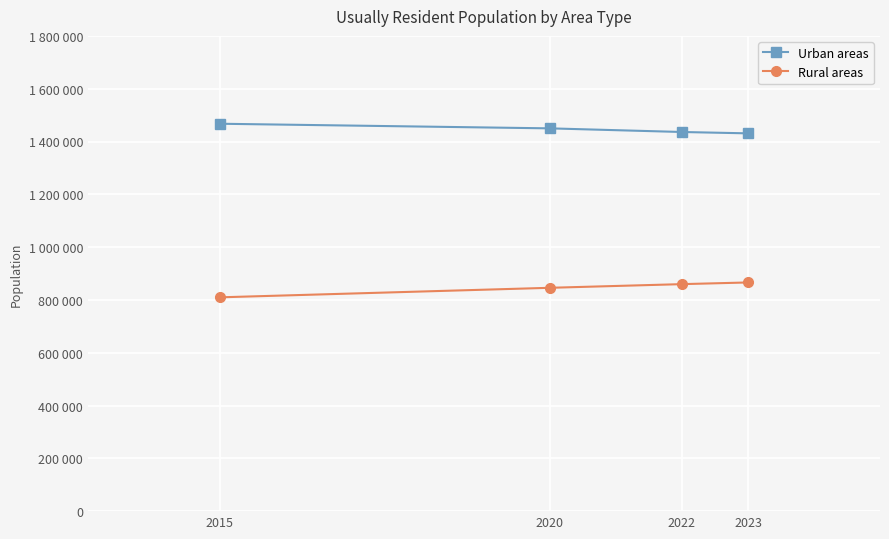

Between 2022 and 2023, which series saw the biggest shift?

Rural areas